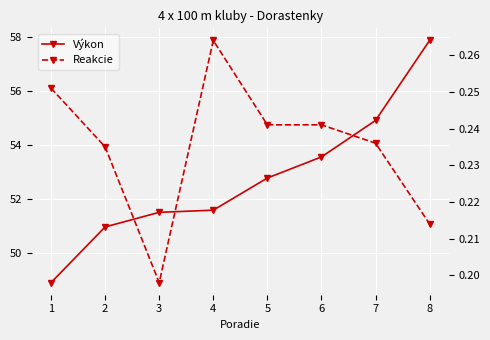

At which category is the sum across all series the highest?

8